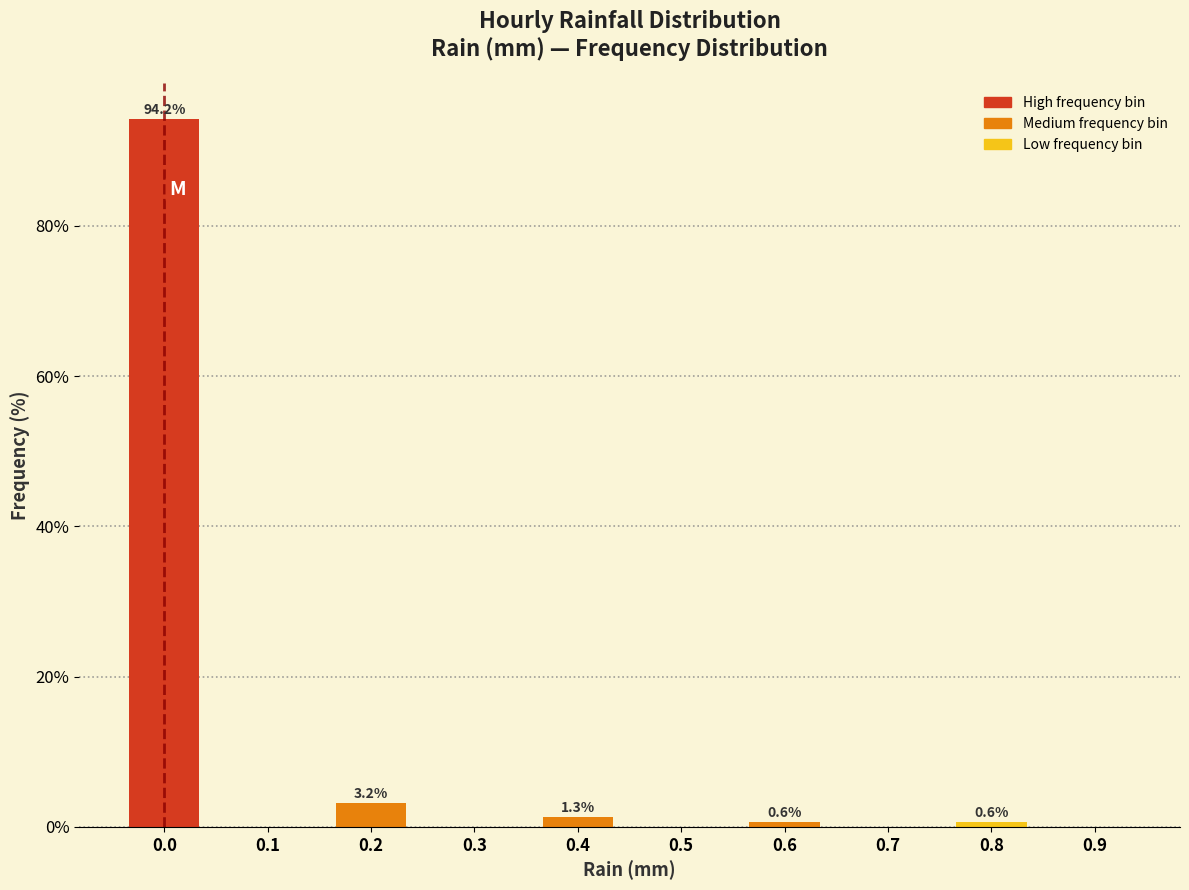

Reading left to right, list all the values displayed in this chart.

0.0=94.2	0.1=0.0	0.2=3.2	0.3=0.0	0.4=1.3	0.5=0.0	0.6=0.6	0.7=0.0	0.8=0.6	0.9=0.0